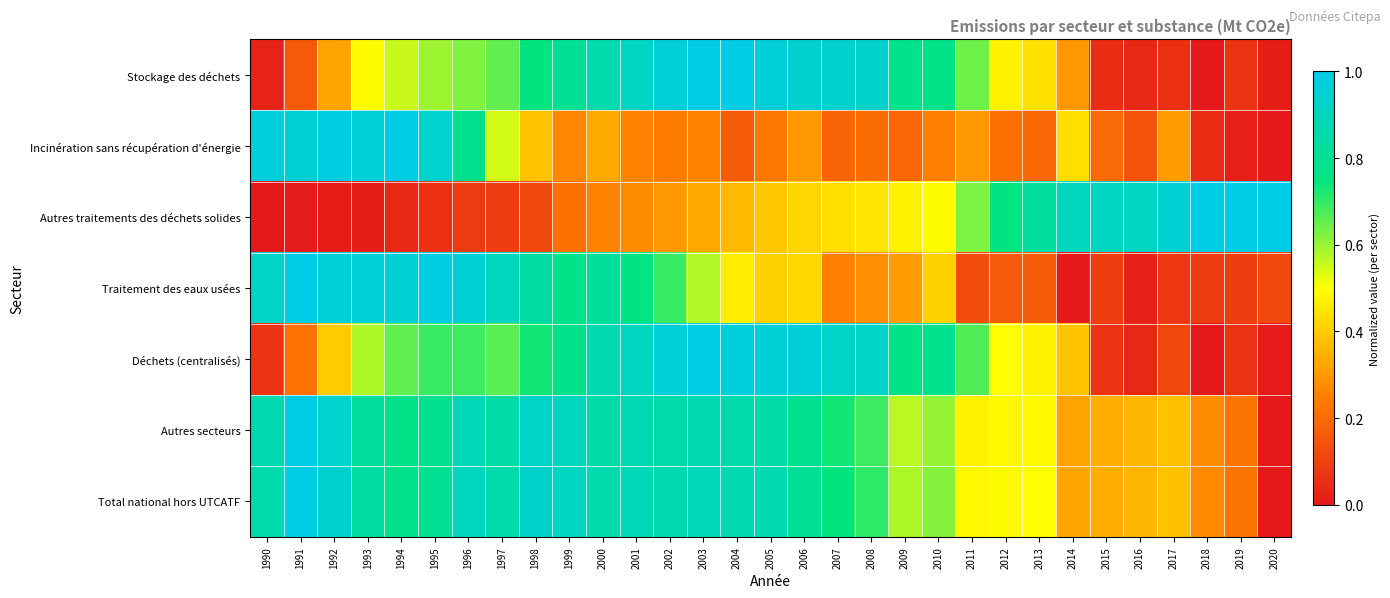

Count the number of data series in this chart.

7